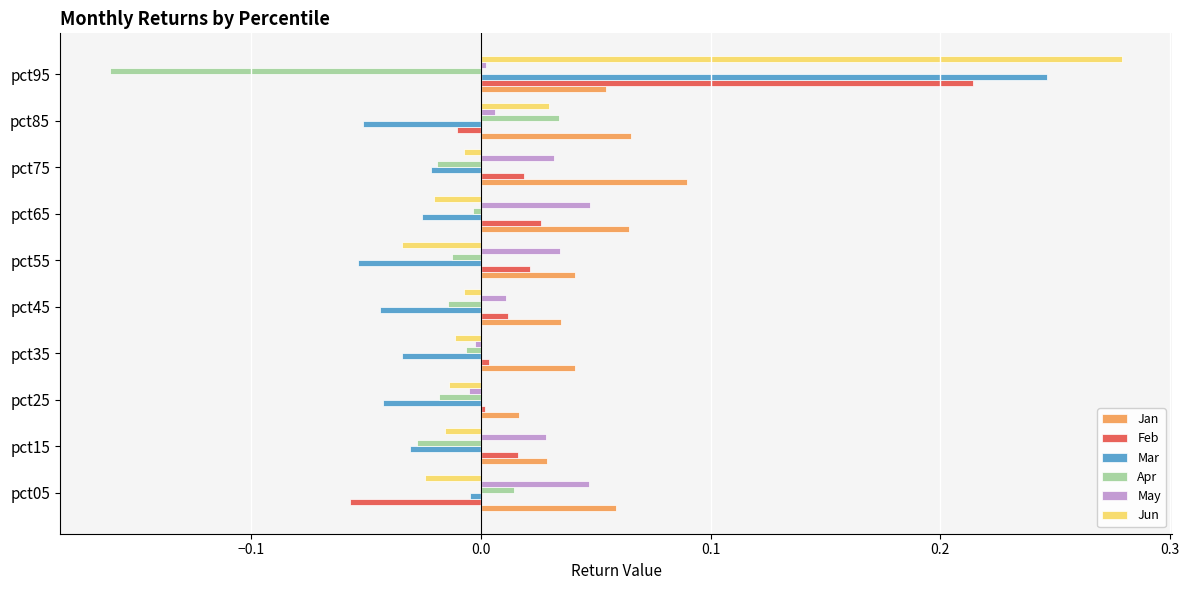

Which series changed the most between pct15 and pct95?

Jun